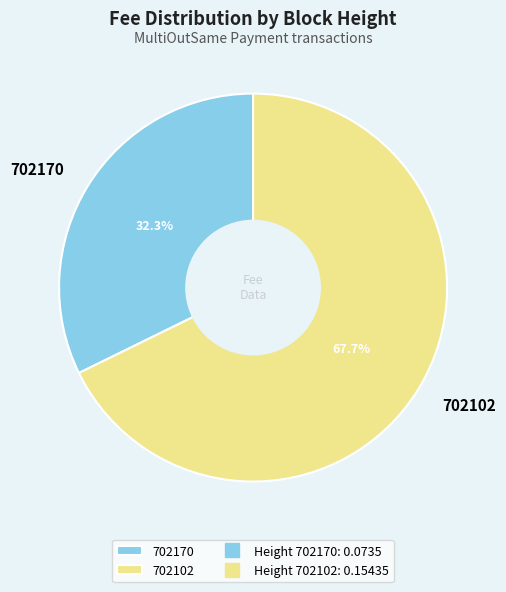

Rank the categories by value from lowest to highest.

702170, 702102